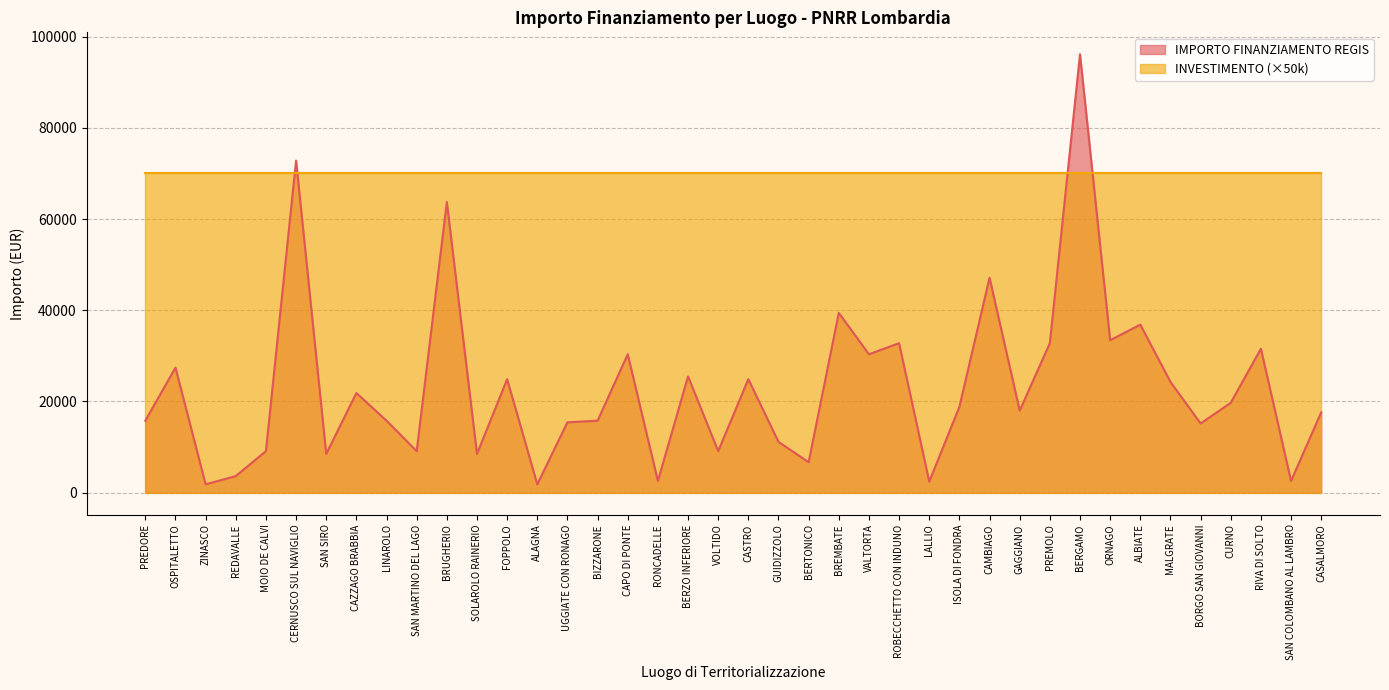

What is the smallest value displayed?

1821